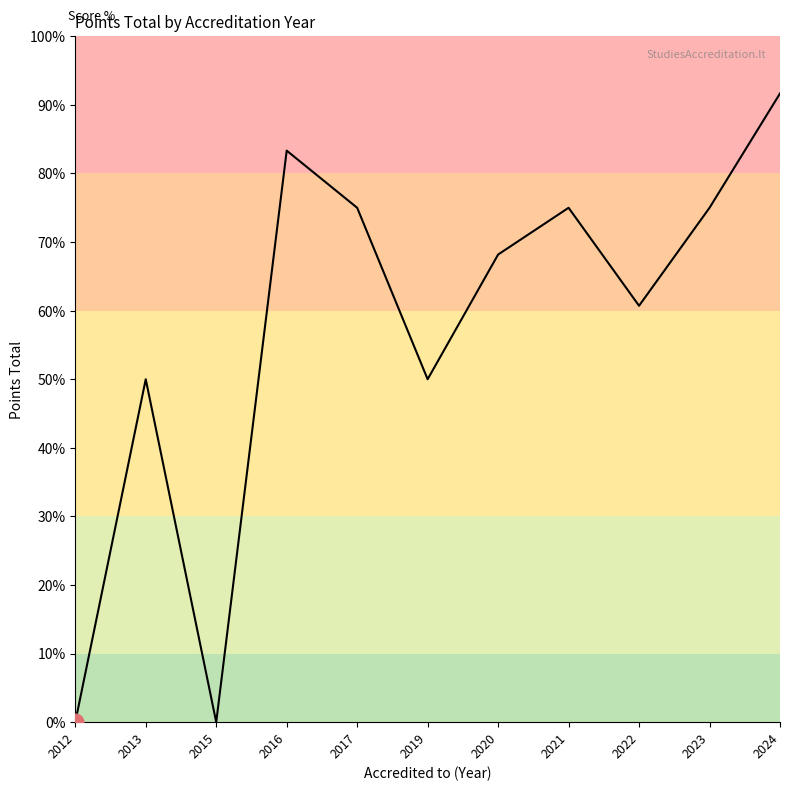

Does the chart have visible grid lines?

No